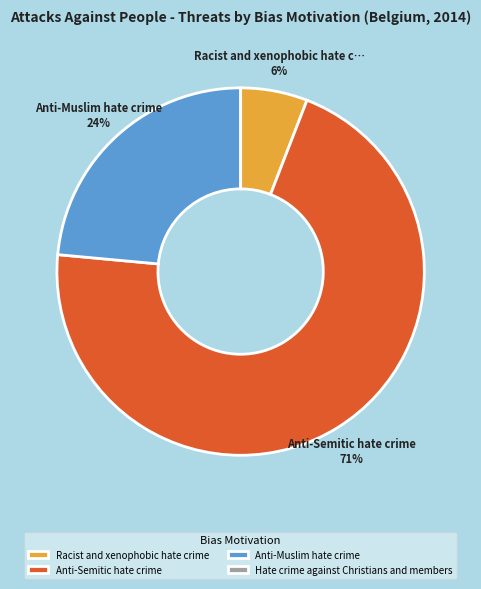

Is it true that Anti-Semitic hate crime is 83% of the pie?

False